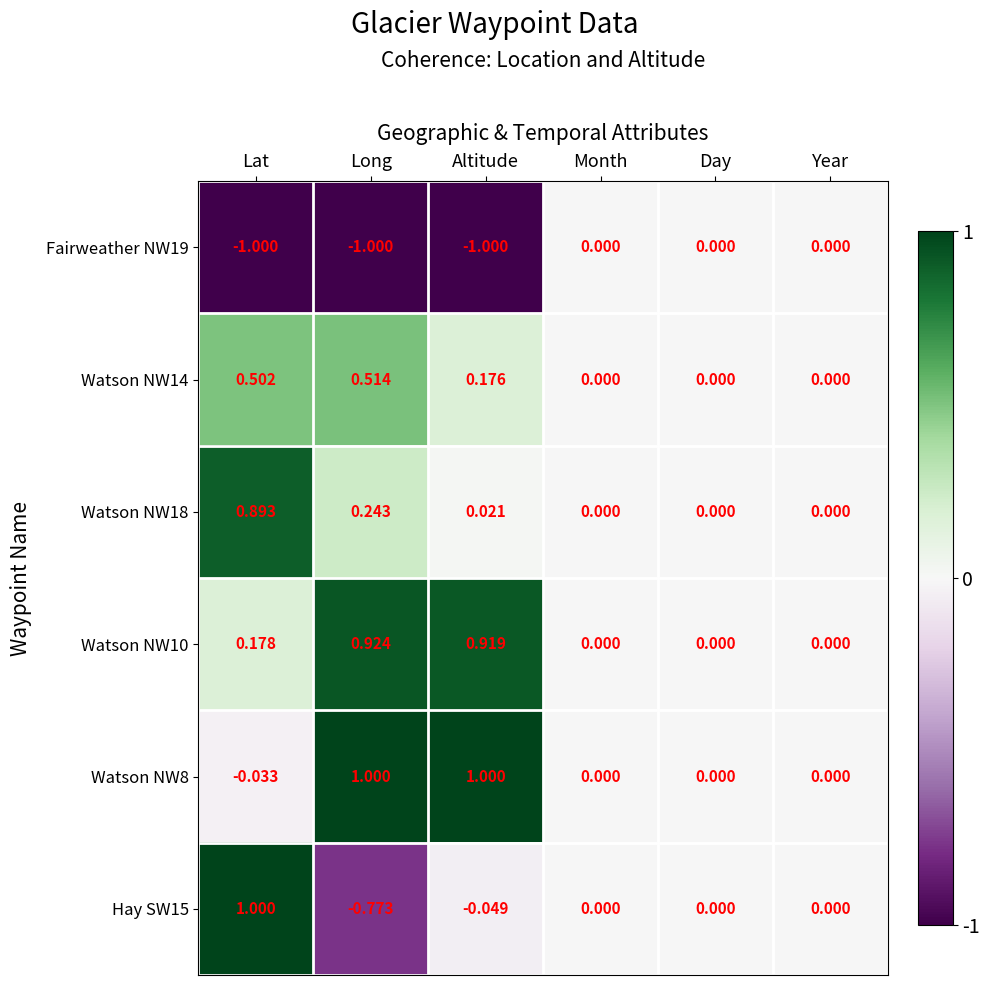

What is the smallest value displayed?

-1.0